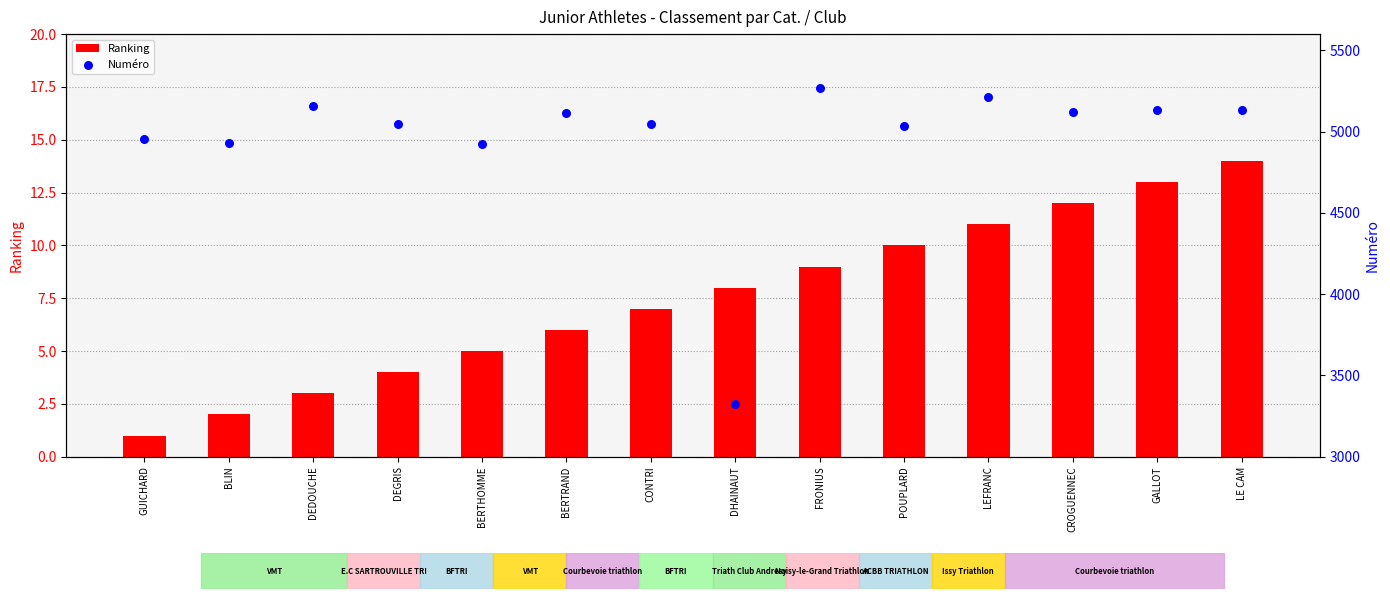

At which category is the sum across all series the highest?

FRONIUS